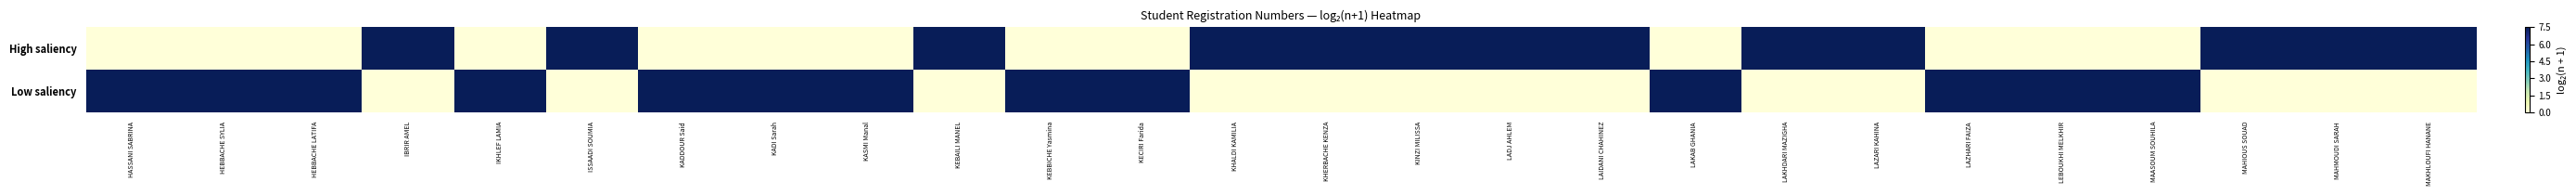

Which has a higher value, HEBBACHE SYLIA or MAHIOUS SOUAD?

MAHIOUS SOUAD